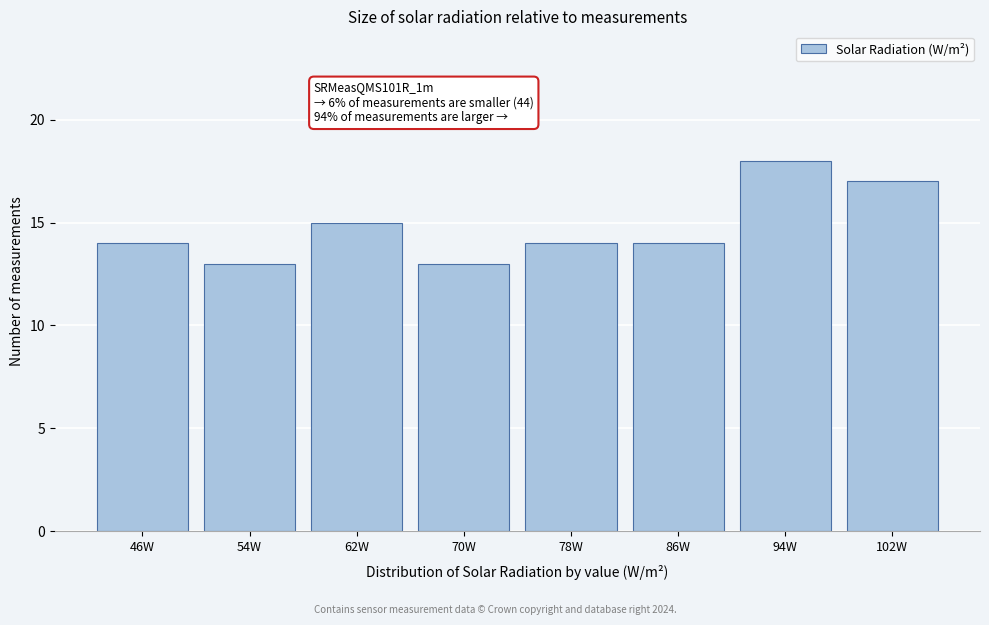

Reading left to right, extract all data points from this chart.

14	13	15	13	14	14	18	17